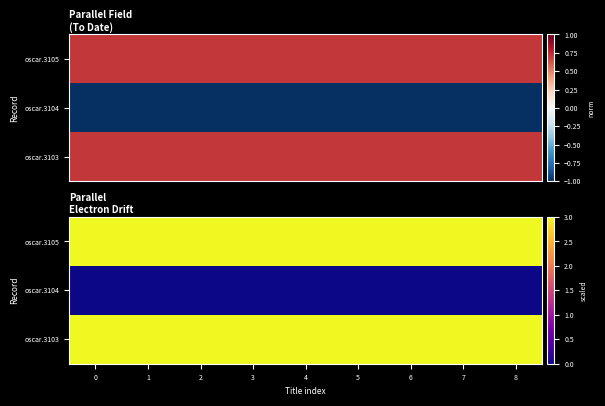

Which series has the widest spread of values?

row_0